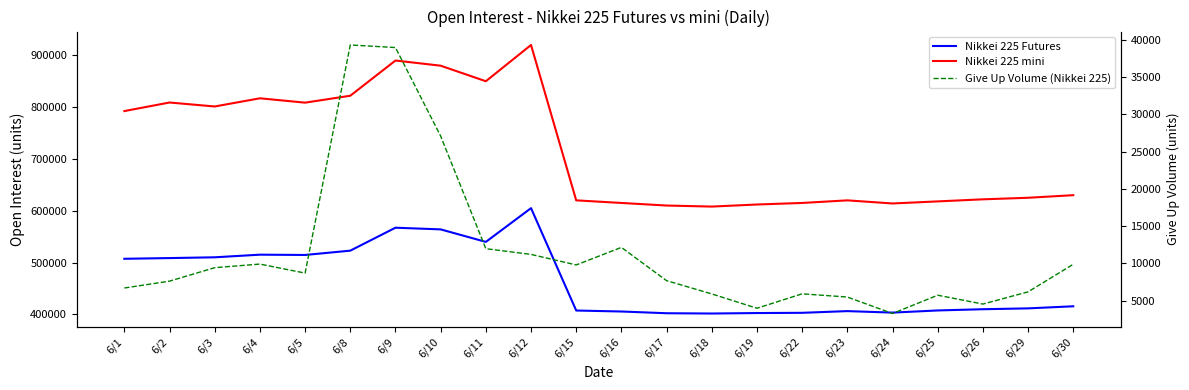

Which category has the highest value in the Give Up Volume (Nikkei 225) series?

6/8